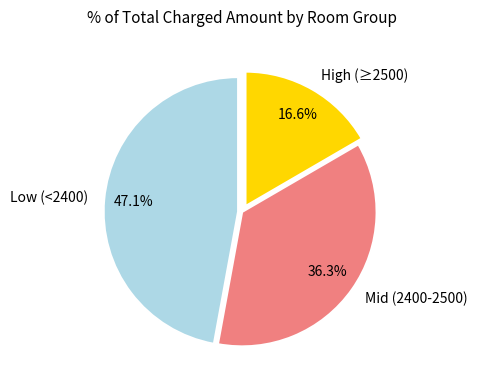

Which has a higher value, High (≥2500) or Low (<2400)?

Low (<2400)